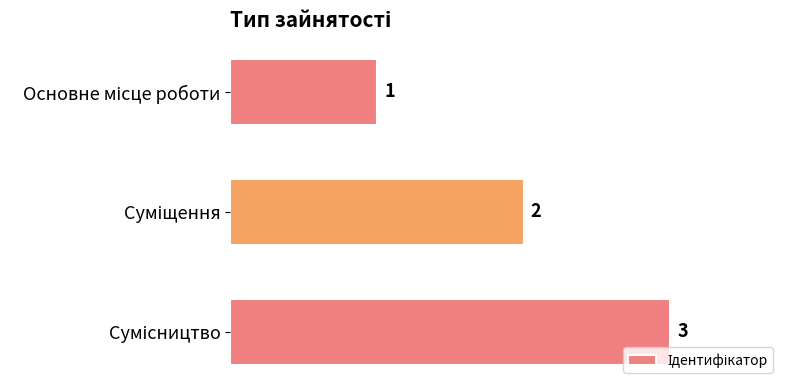

What is the greatest value displayed?

3